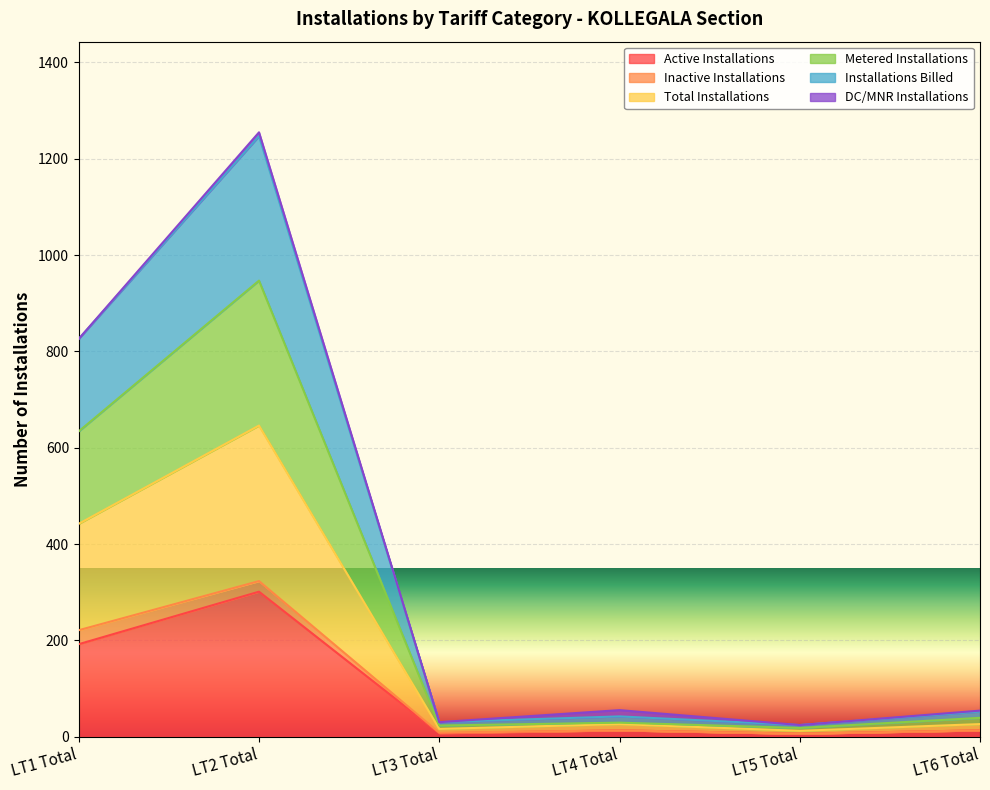

Is it true that Total Installations equals 8 at LT3 Total?

True